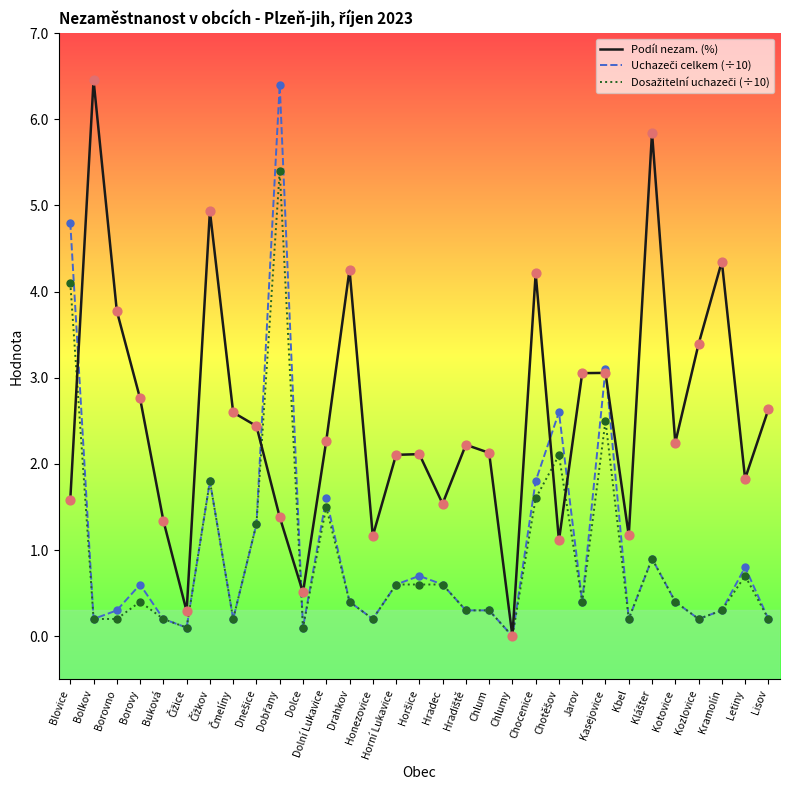

What is the total value across all series at Drahkov?

5.1